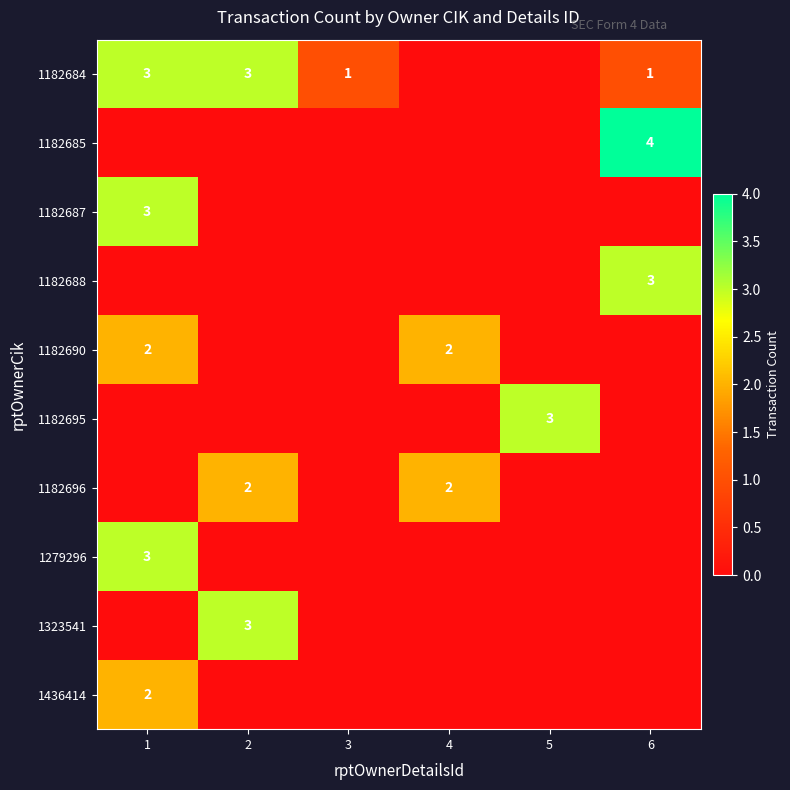

True or false: 1182685 has a value of 0 at 1.

True